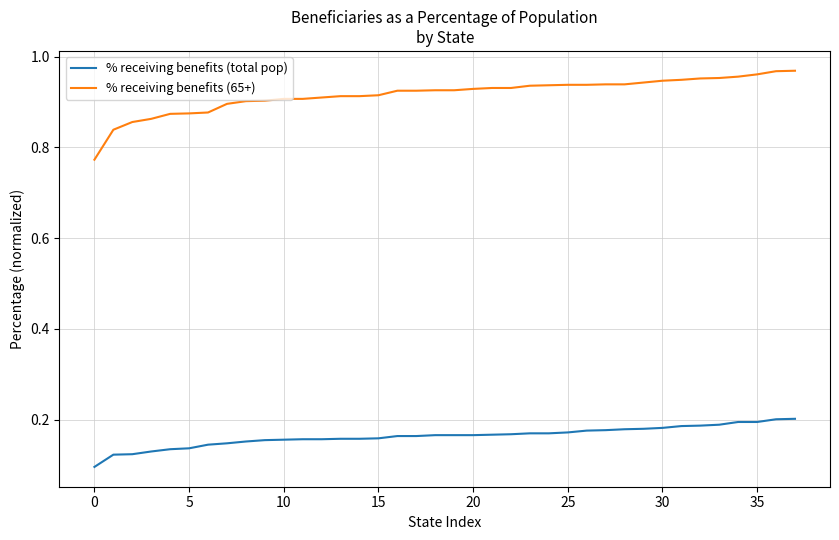

Which series has the largest range (max minus min)?

% receiving benefits (65+)